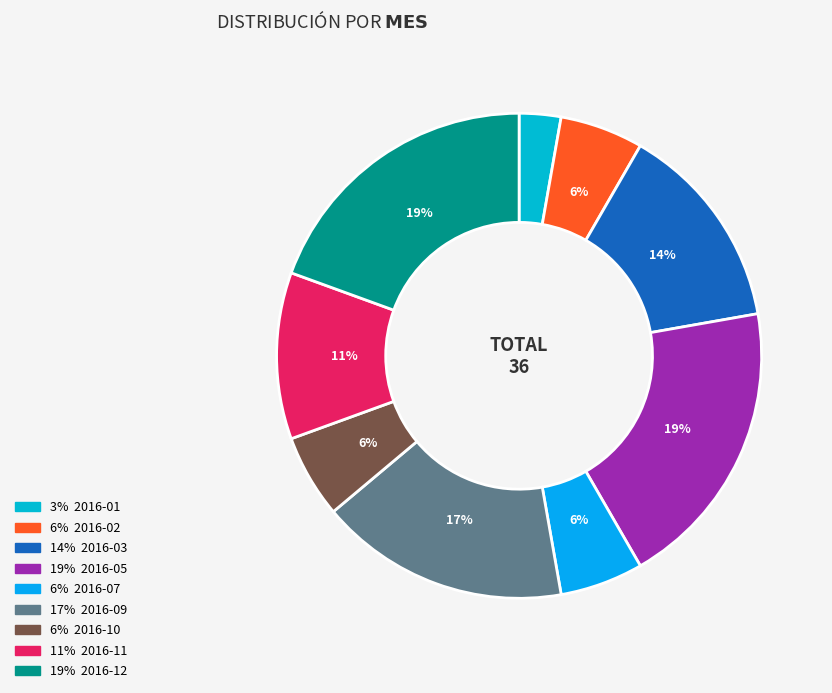

How many slices are in this pie chart?

9